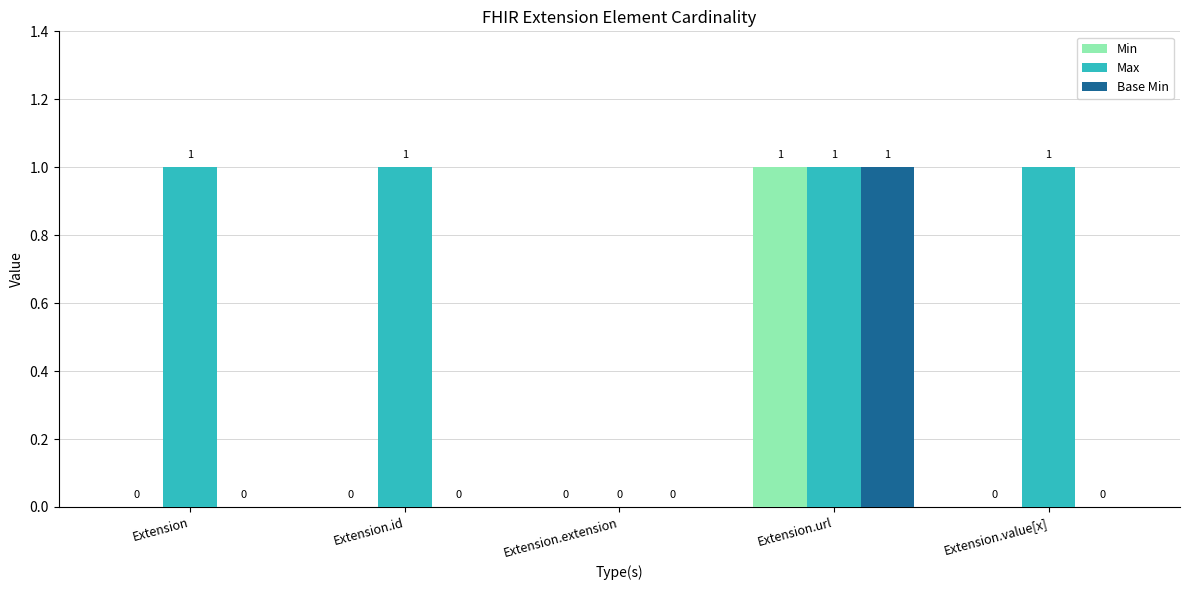

Are the bars horizontal?

No